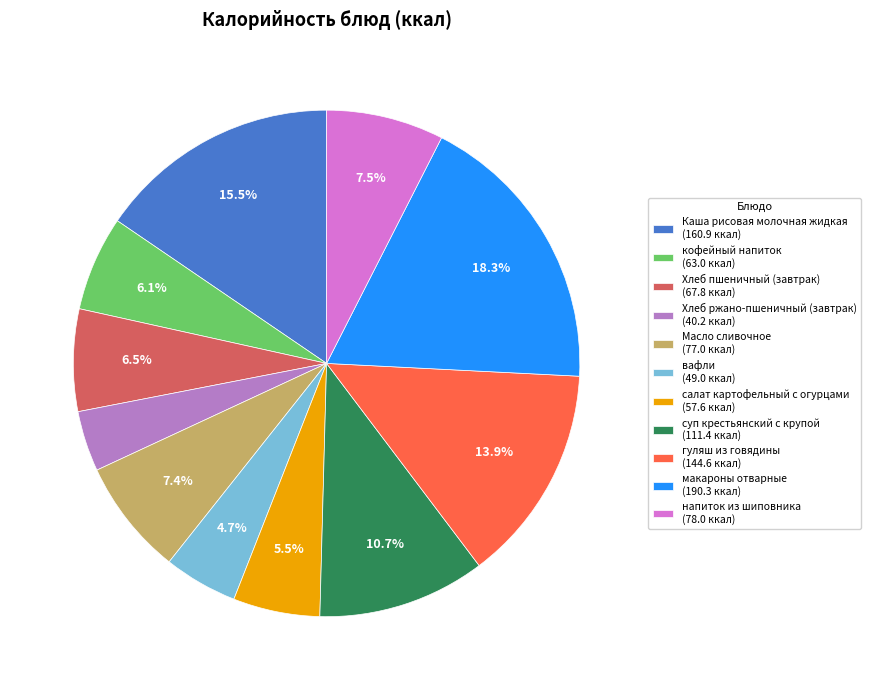

Which slice is the largest?

макароны отварные